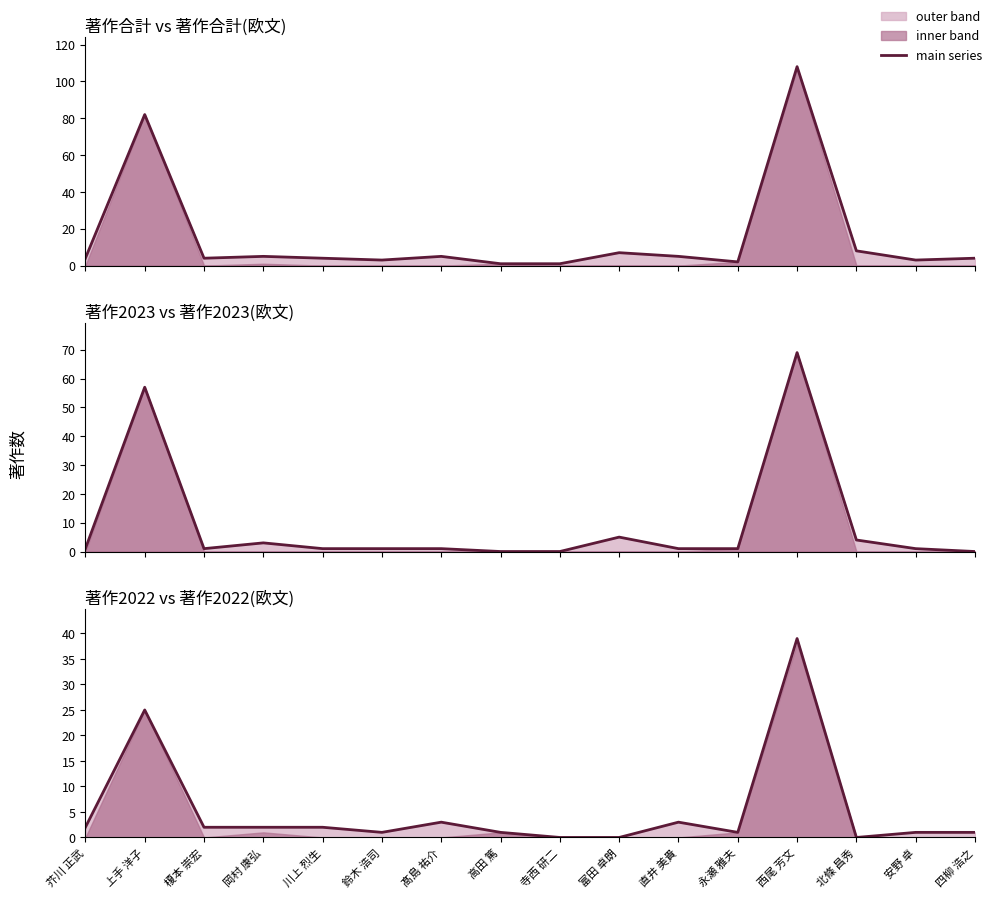

Where is the first local minimum for 著作合計 vs 著作合計(欧文)?

榎本 崇宏